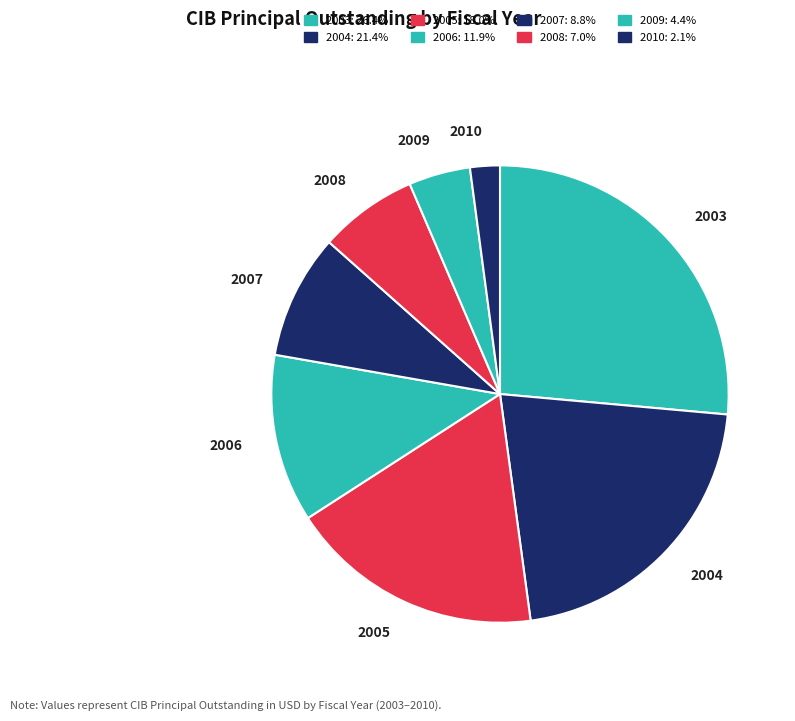

Is there a majority slice in this chart?

No